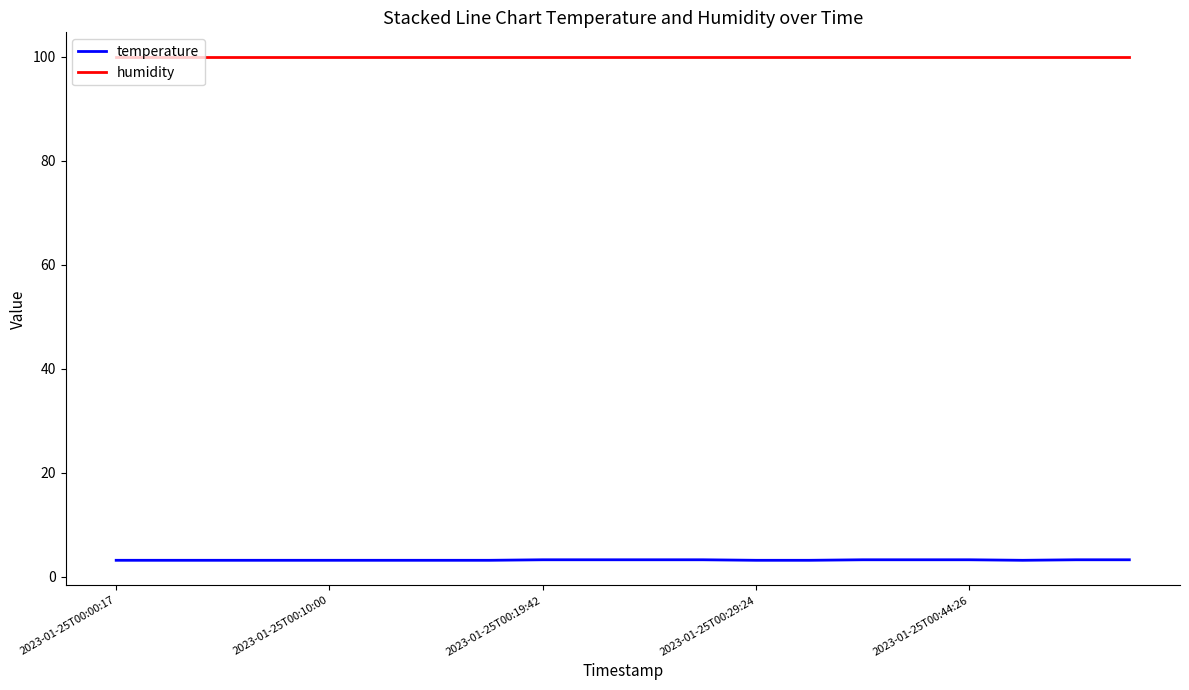

Which series has the widest spread of values?

temperature